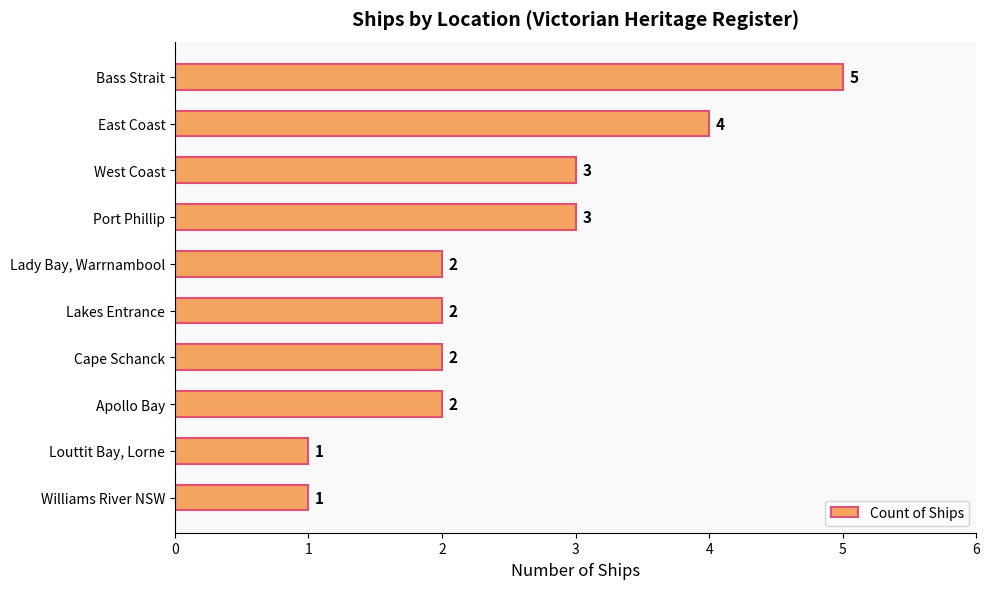

Count the number of categories in the chart.

10